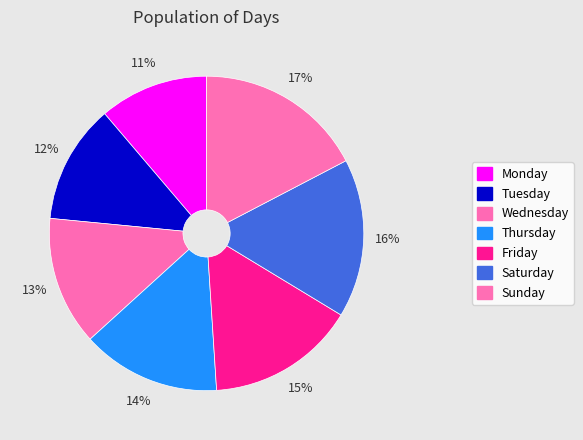

What is the largest slice in the pie chart?

Sunday